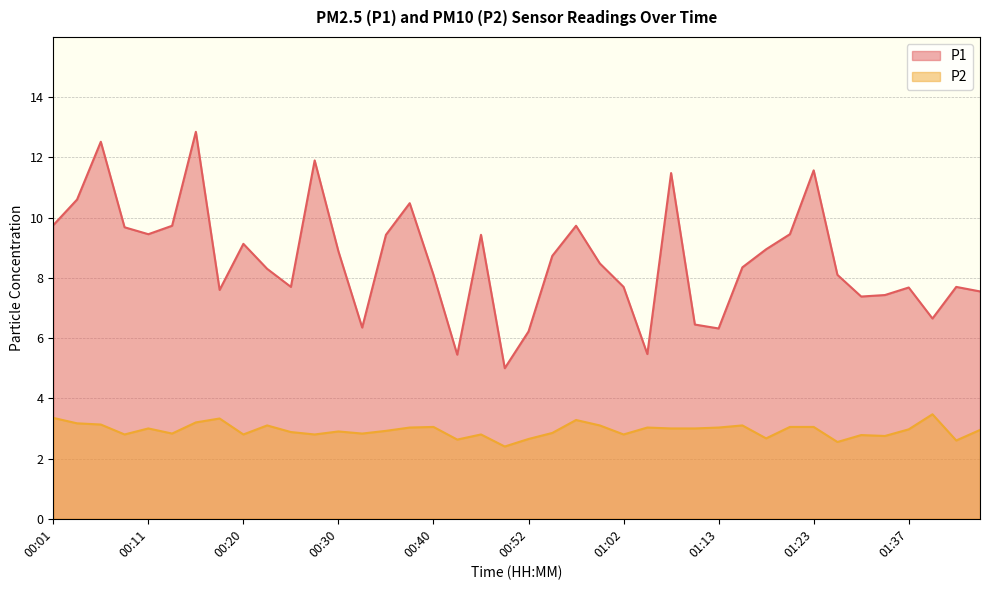

What is the difference between the P2 values at 01:37 and 00:37?

0.1